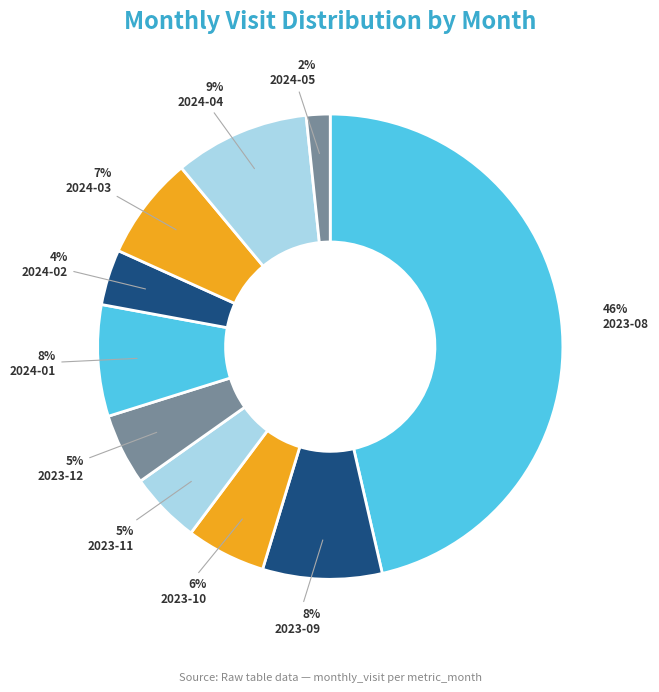

The 2023-12 slice represents 5% of the pie. True or false?

True